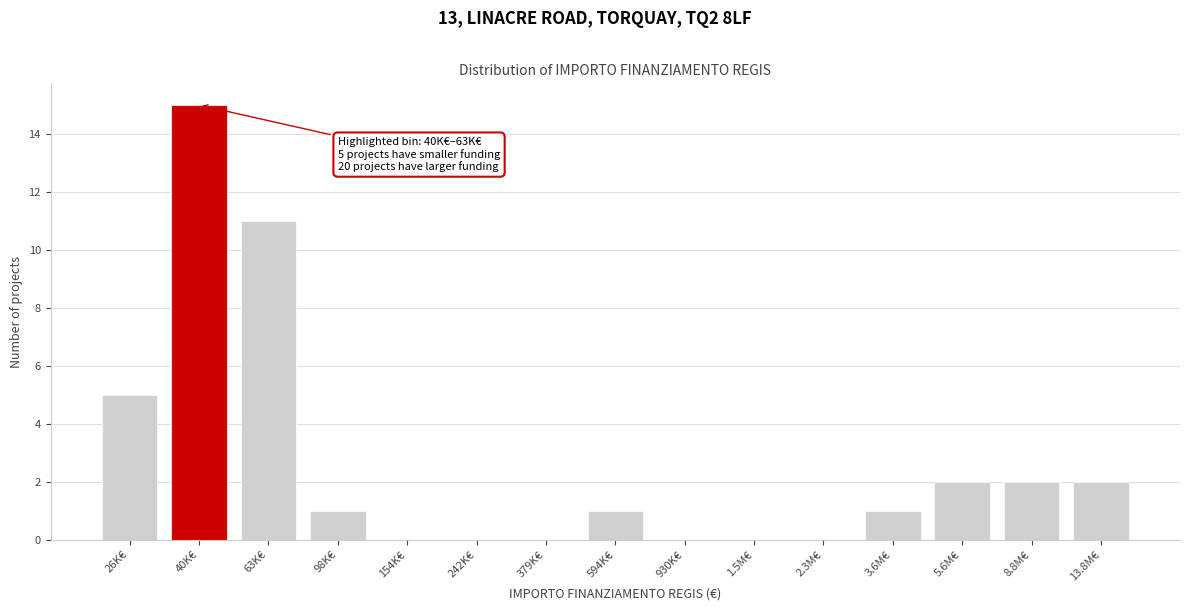

Reading left to right, list all the values displayed in this chart.

26K€=5	40K€=15	63K€=11	98K€=1	154K€=0	242K€=0	379K€=0	594K€=1	930K€=0	1.5M€=0	2.3M€=0	3.6M€=1	5.6M€=2	8.8M€=2	13.8M€=2